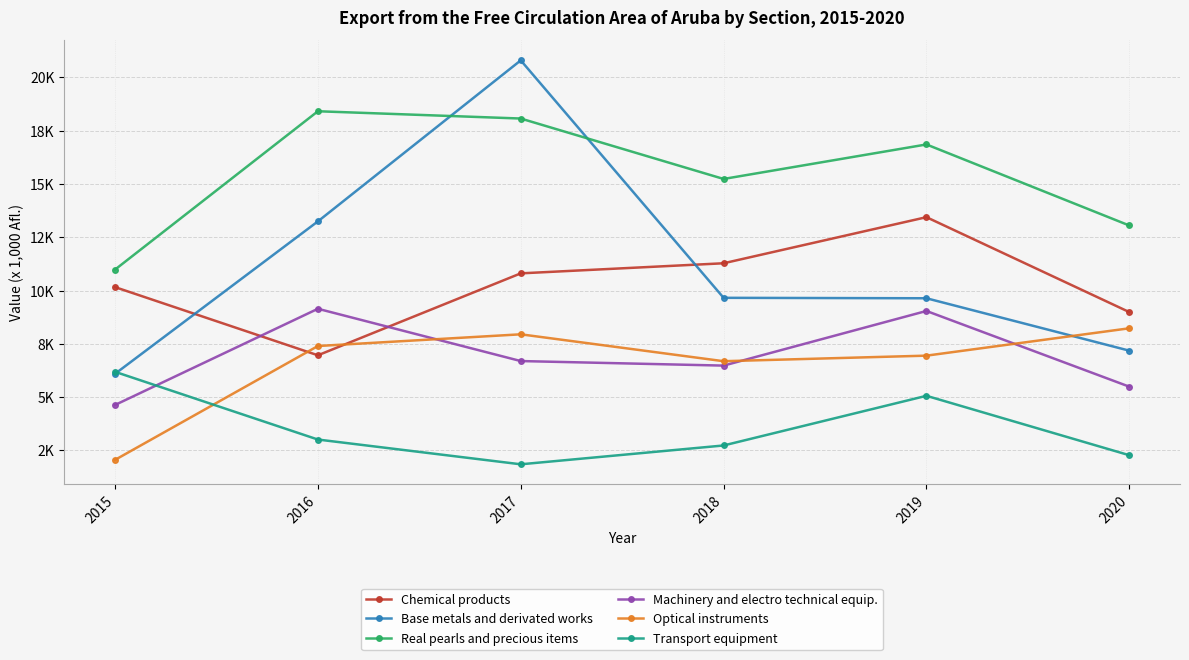

The value of Machinery and electro technical equip. at 2017 is 11347.3. True or false?

False